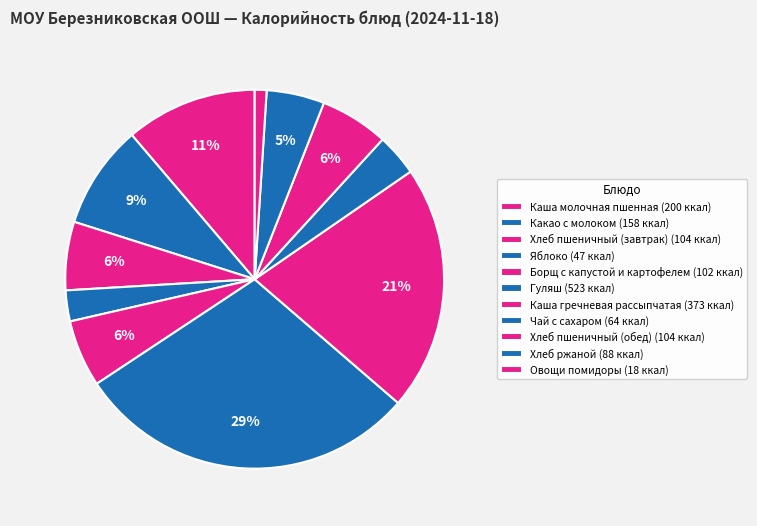

To the nearest percent, what percentage of the pie is Хлеб ржаной?

5%